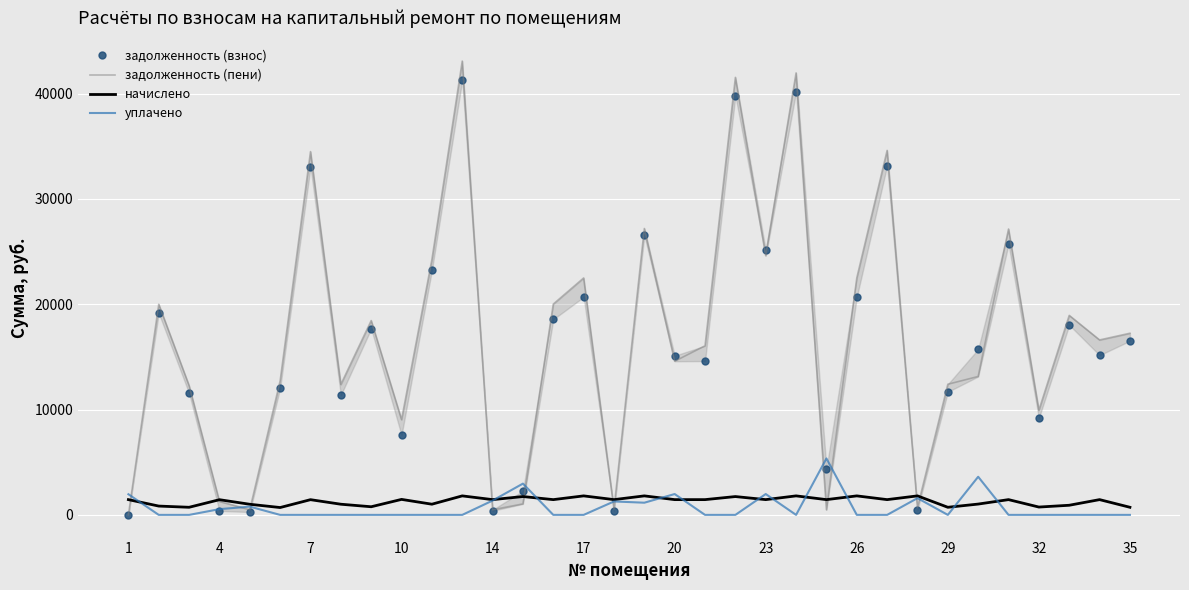

Is the value of уплачено at 32 greater than the value of начислено at 10?

No